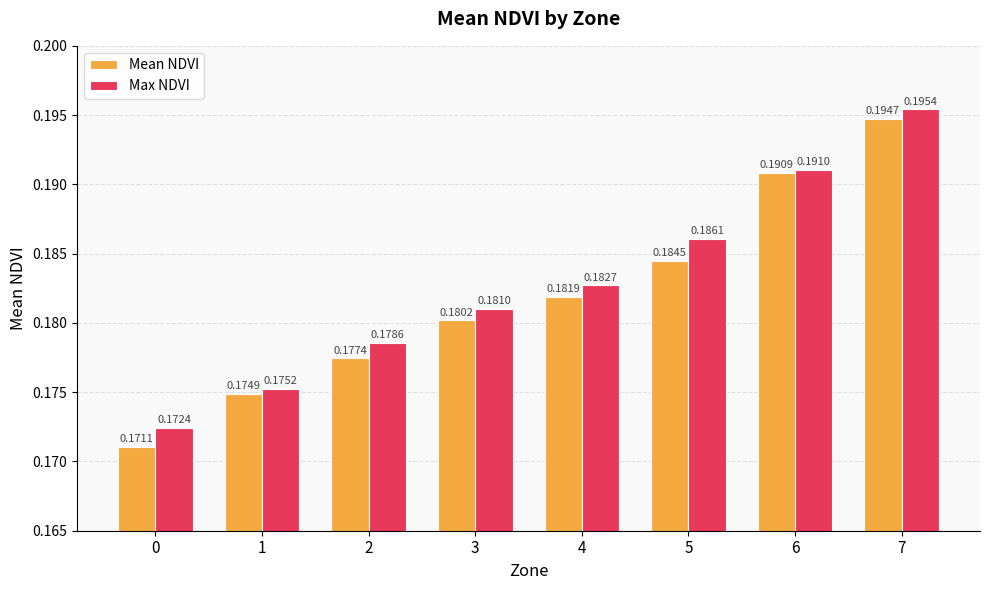

Which series has the widest spread of values?

Mean NDVI